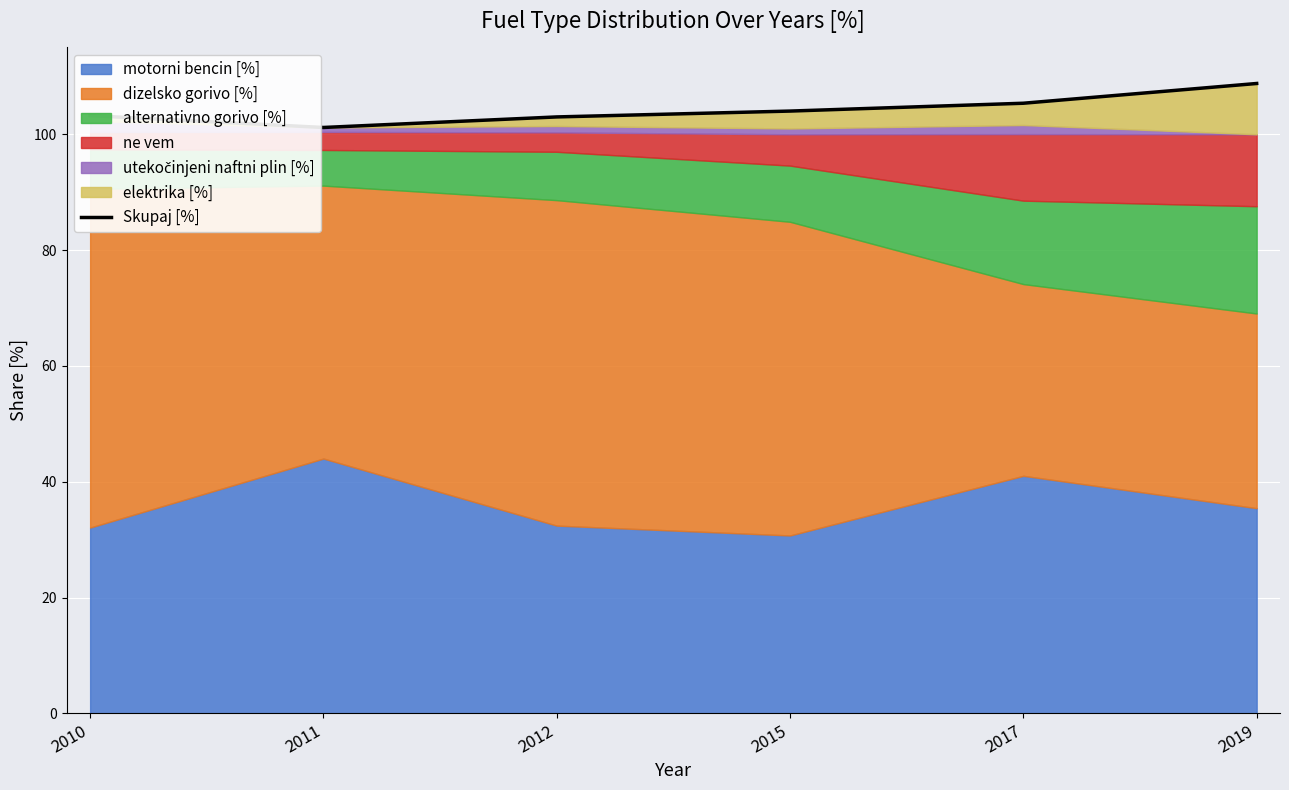

Rank the categories by value from lowest to highest.

2011, 2012, 2010, 2015, 2017, 2019